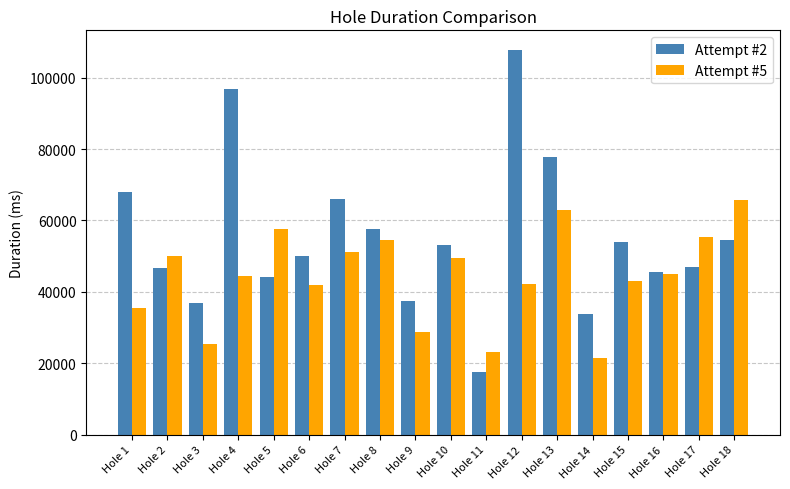

What is the approximate value of Attempt #5 at Hole 18, to the nearest 10?

65650